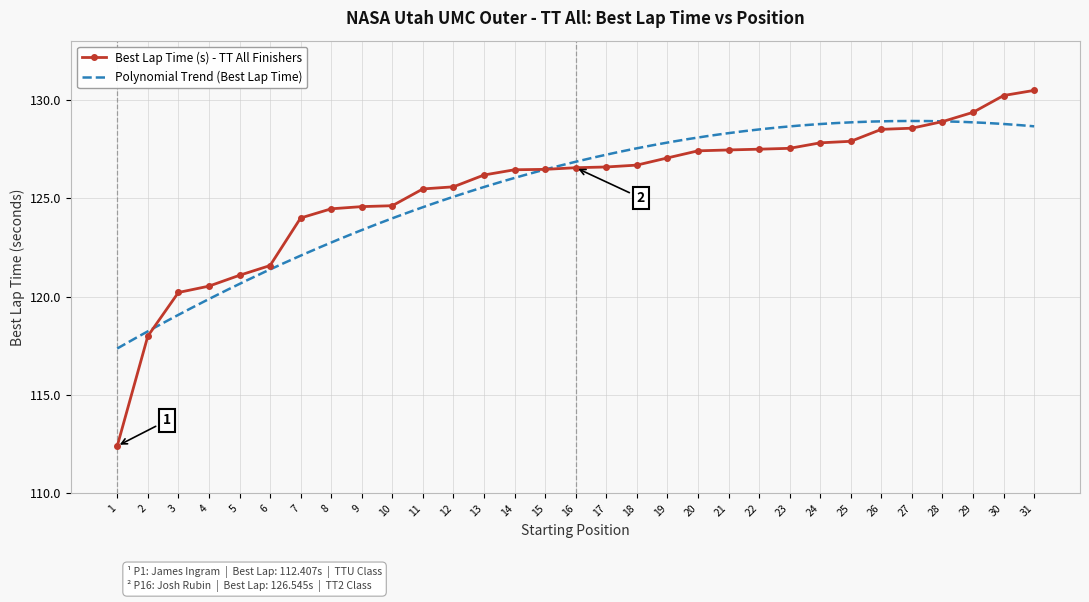

What is the maximum value shown in the chart?

130.5